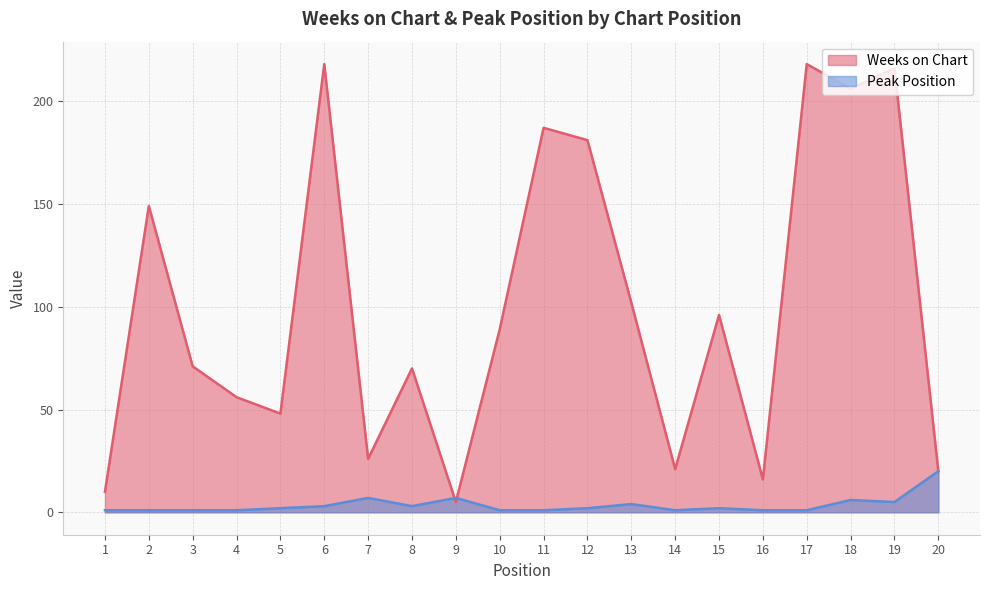

What is the total value across all series at 14?

22